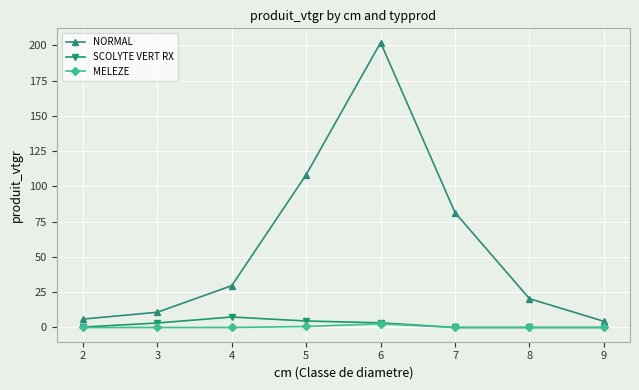

How many distinct data groups are displayed?

3